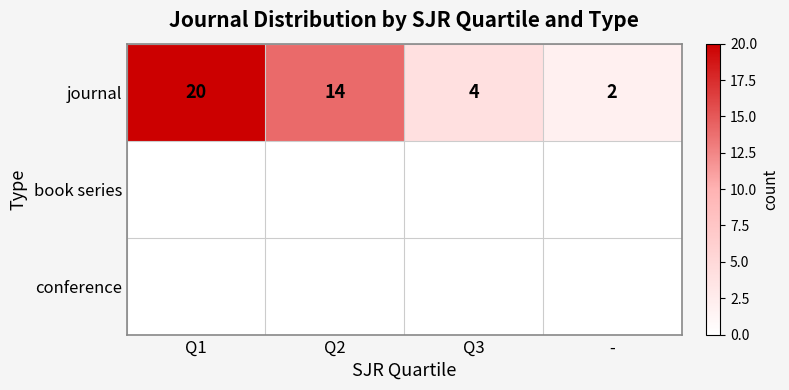

What is the sum of the journal values at Q2 and -?

16